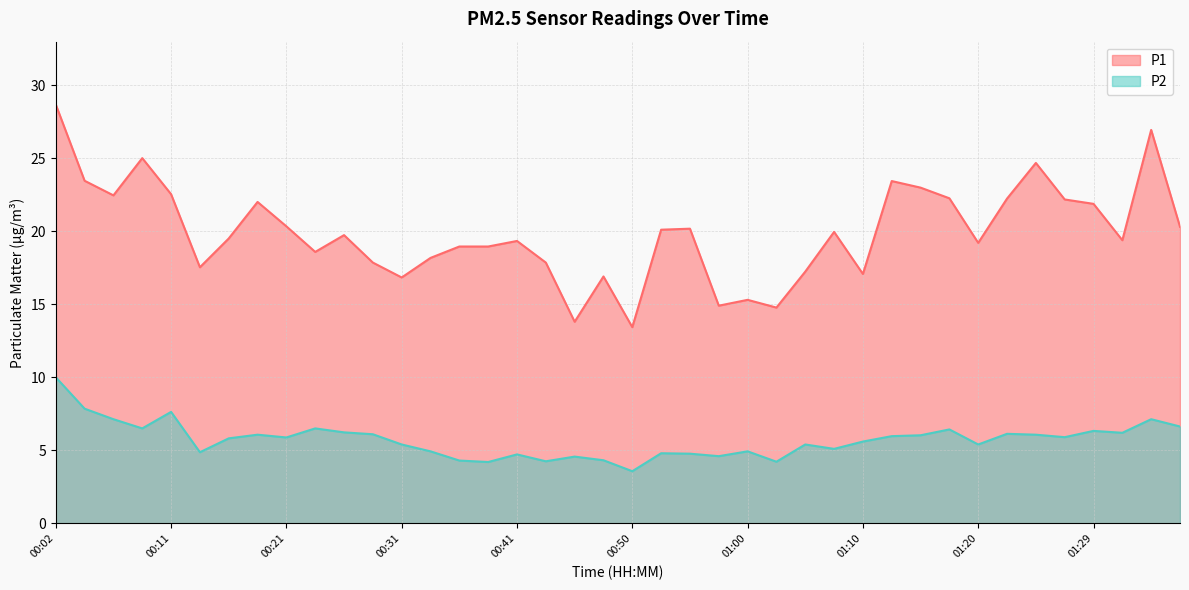

Is it true that P1 equals 10.6 at 01:05?

False